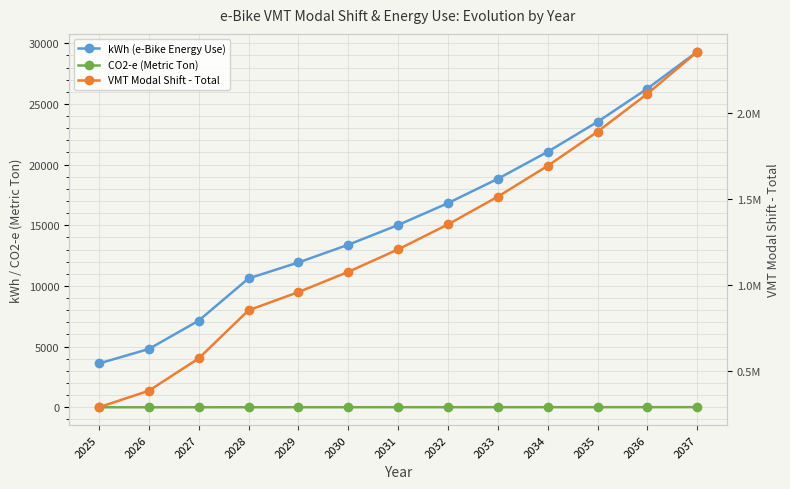

Reading right to left, list all the values displayed in this chart.

kWh (e-Bike Energy Use): 29306.8	26267.8	23527.5	21057.3	18831.4	16826.4	15021.1	13396.4	11934.9	10620.7	7141.2	4804.2	3611.0
CO2-e (Metric Ton): 12.2	11.0	9.8	8.8	7.9	7.0	6.3	5.6	5.0	4.4	3.0	2.0	1.5
VMT Modal Shift - Total: 2354512.2	2110363.6	1890204.2	1691746.4	1512916.7	1351836.3	1206802.6	1076273.2	958851.0	853270.3	573726.2	385967.9	290112.7